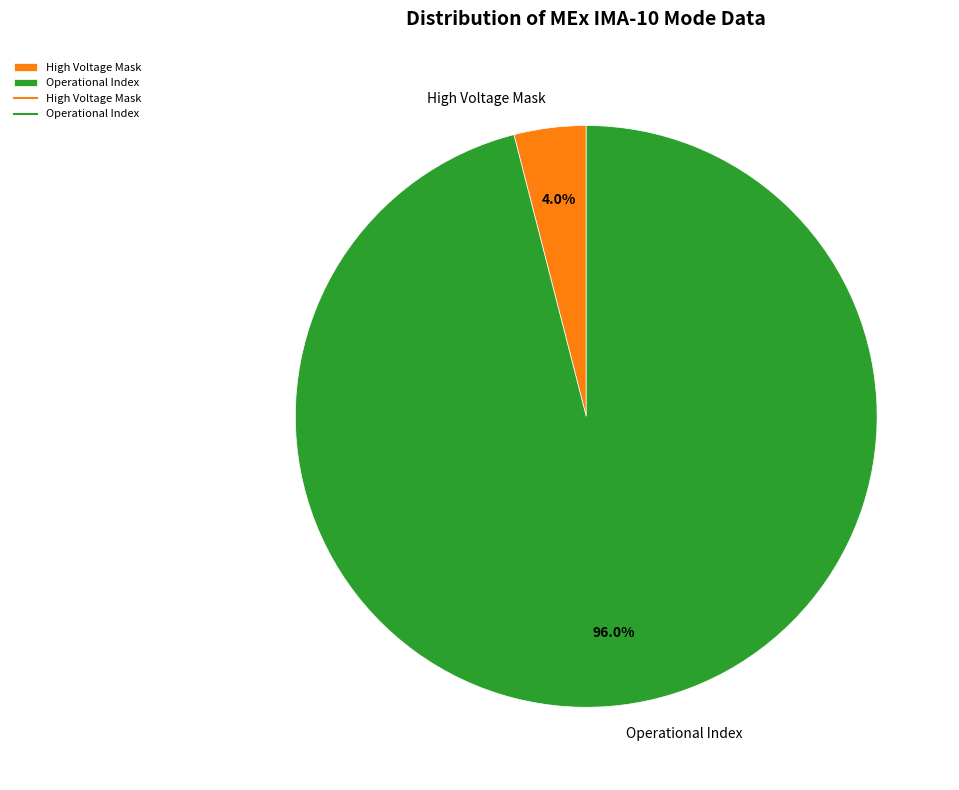

Is the sum of Operational Index and High Voltage Mask greater than half?

Yes